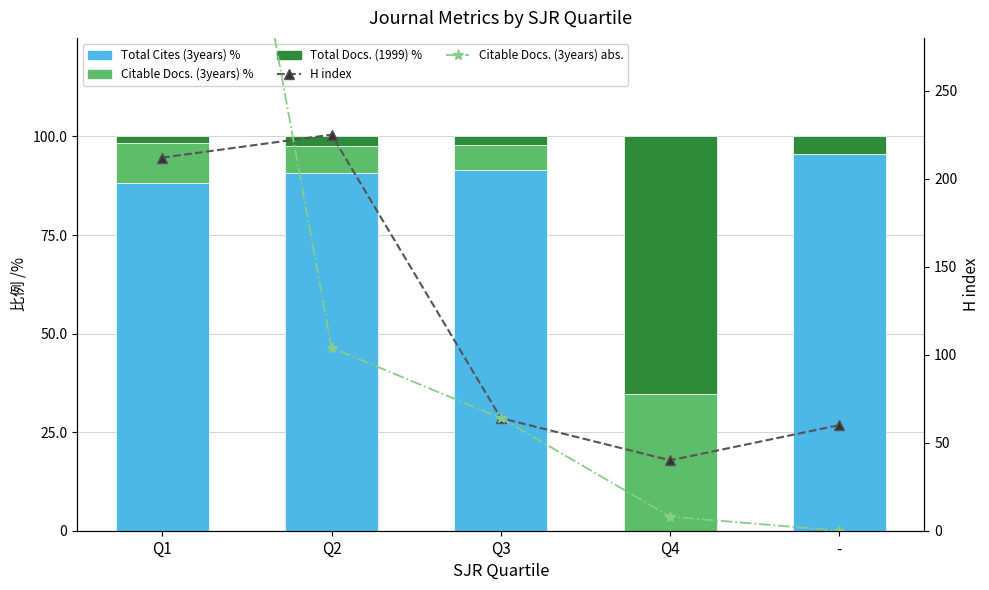

At which category is the sum across all series the highest?

Q1